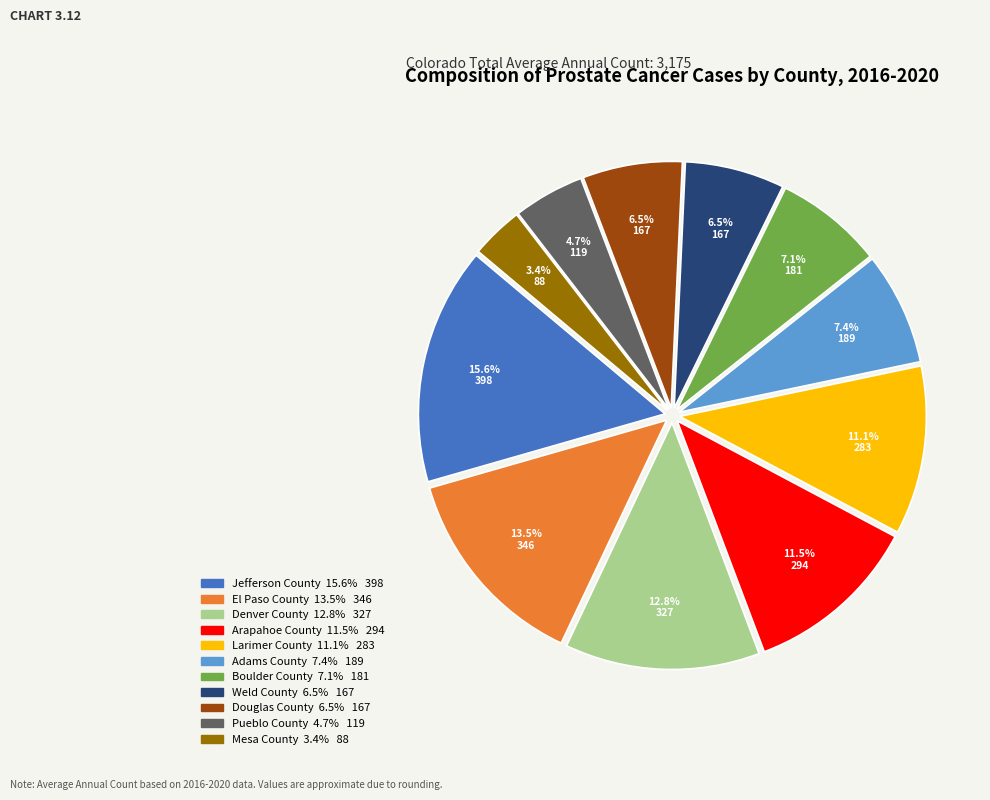

Which slice is the smallest?

Mesa County